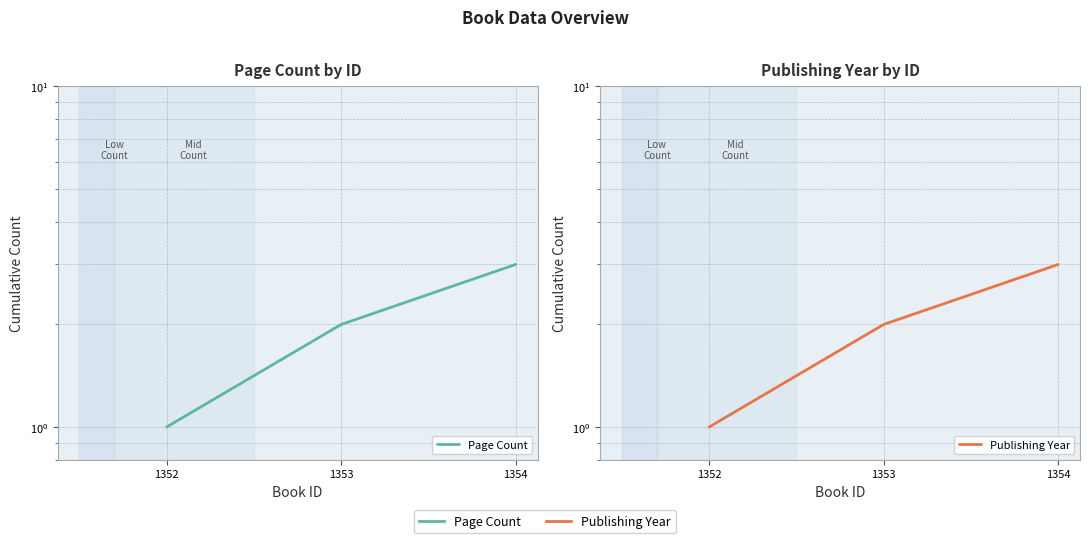

Reading right to left, what are all the values shown in this chart?

Page Count: 3	2	1
Publishing Year: 3	2	1